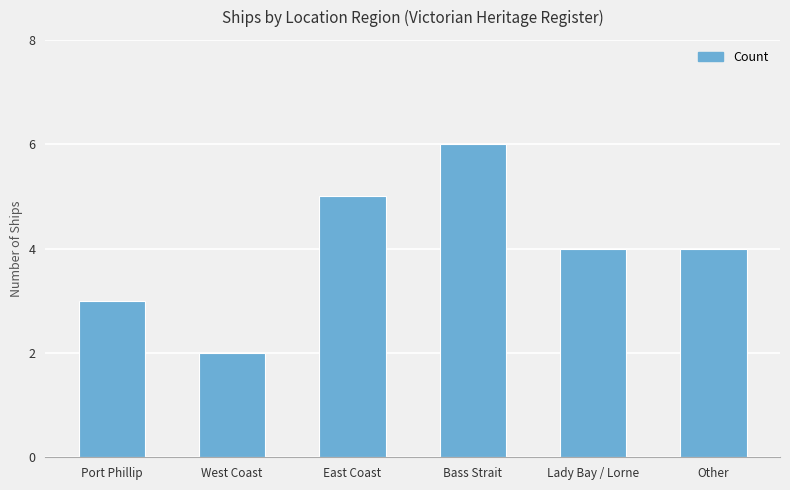

The chart shows a value of 3 at Lady Bay / Lorne. True or false?

False